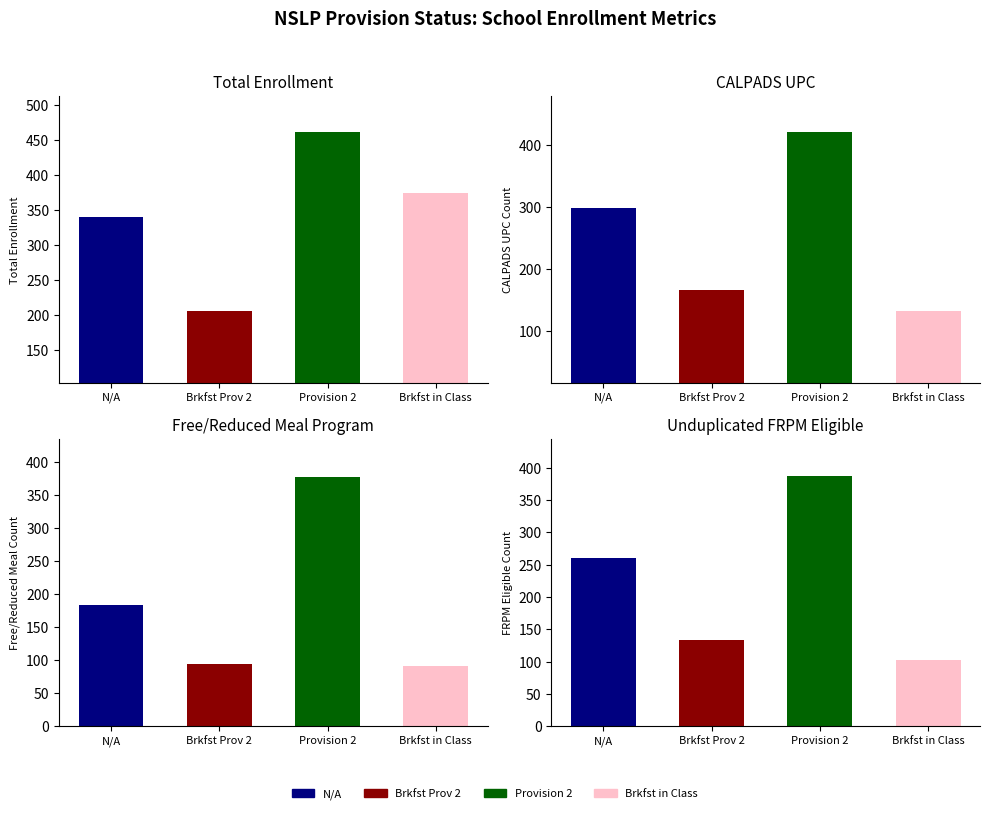

What is the label of the 3rd bar from the left?

Provision 2